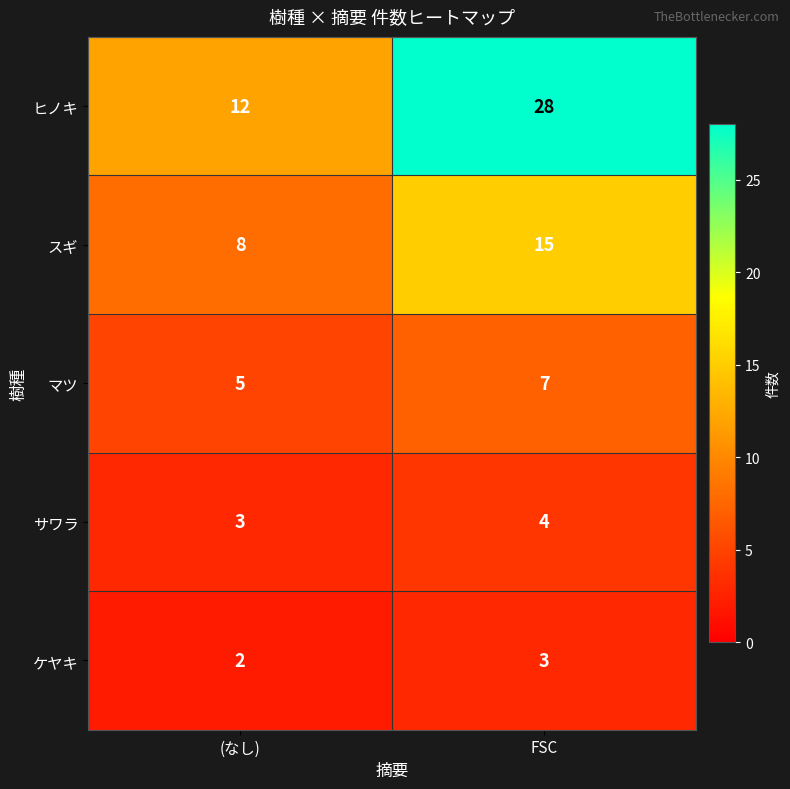

Reading left to right, transcribe all the data shown in this chart.

ヒノキ: (なし)=12	FSC=28
スギ: (なし)=8	FSC=15
マツ: (なし)=5	FSC=7
サワラ: (なし)=3	FSC=4
ケヤキ: (なし)=2	FSC=3